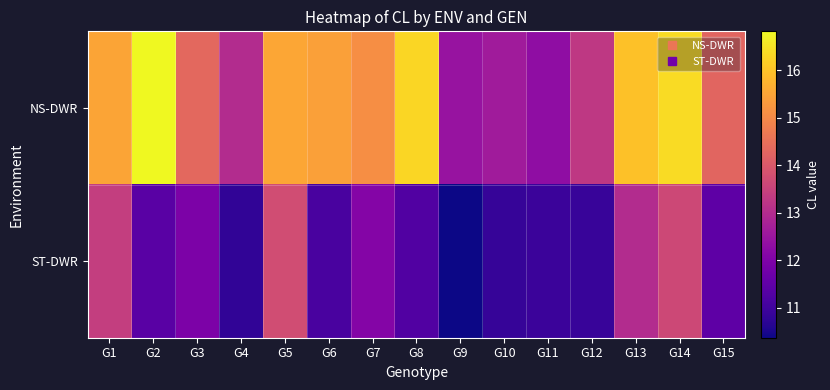

Which category has the highest value across all series?

G2